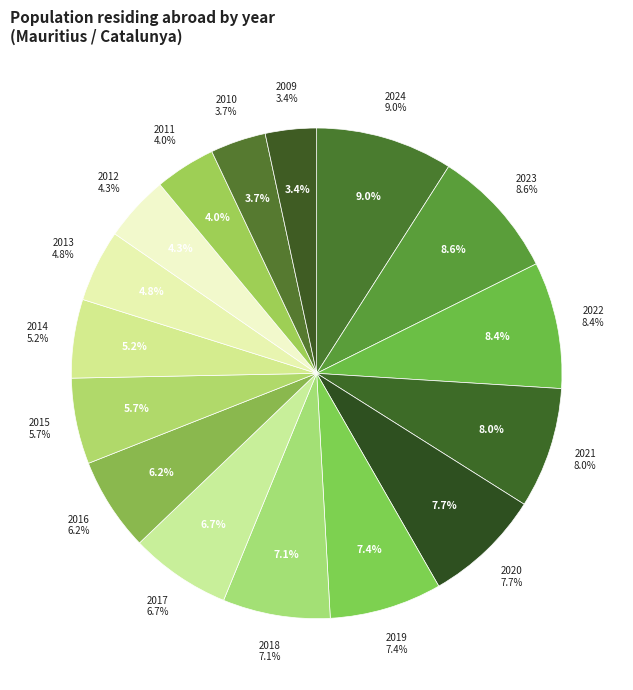

Which category has the biggest portion of the pie?

2024